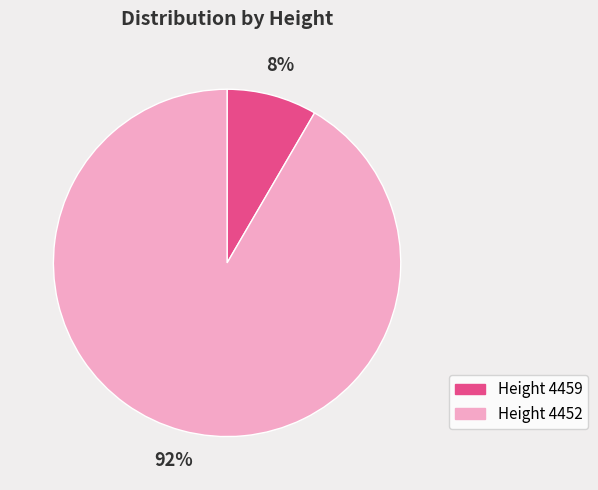

Does any single category account for the majority?

Yes